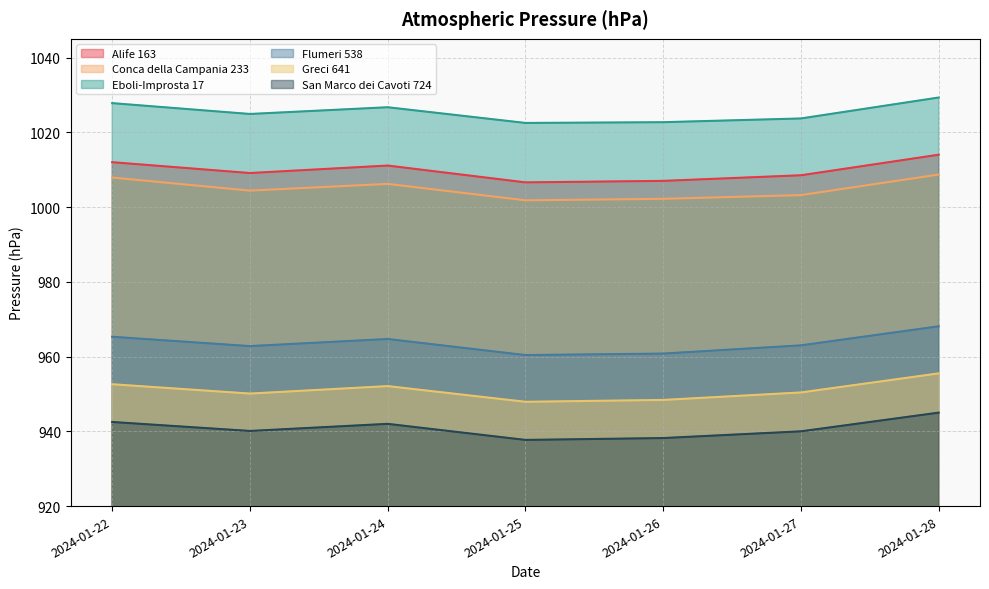

What is the difference between the second highest and second lowest values in the San Marco dei Cavoti 724 series?

4.3